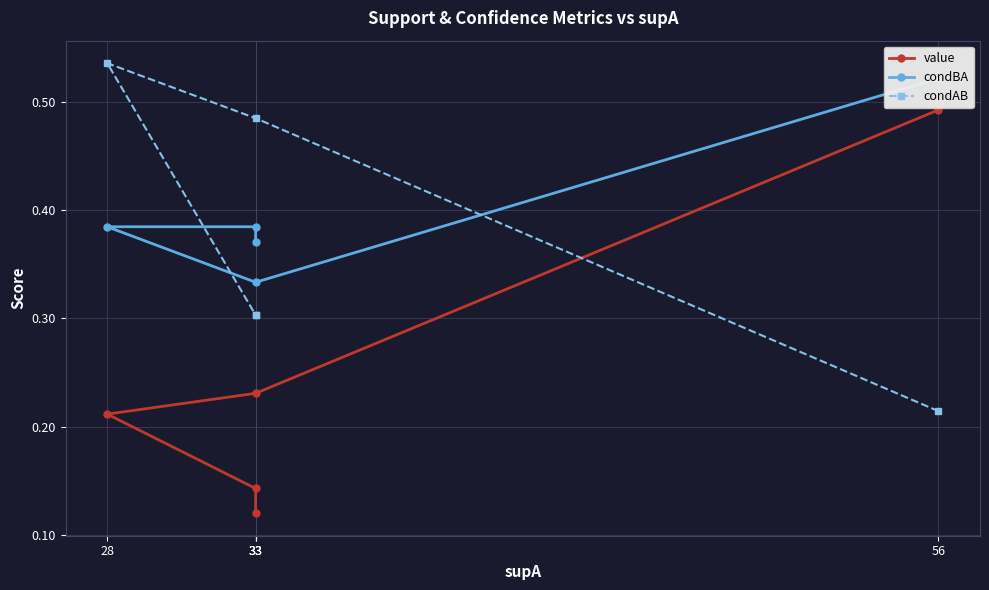

What is the total value across all series at 33?

1.0